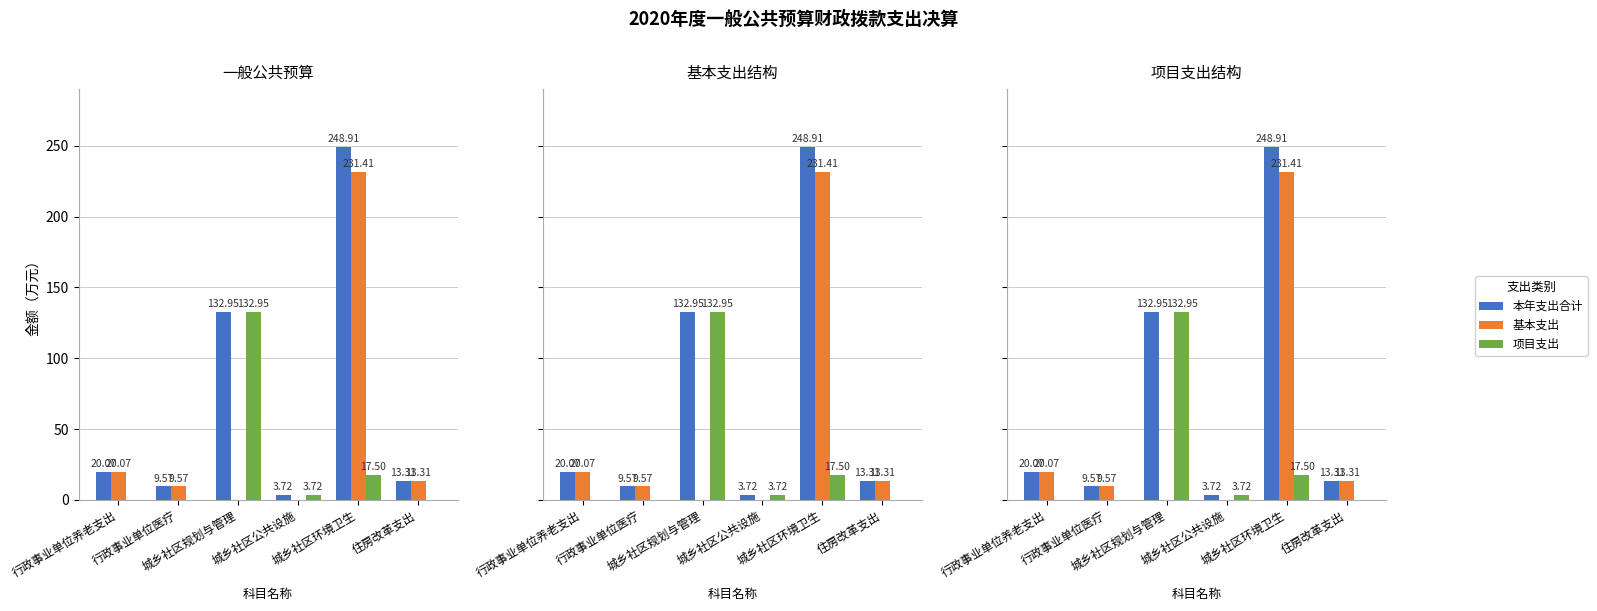

At which category is the sum across all series the highest?

城乡社区环境卫生